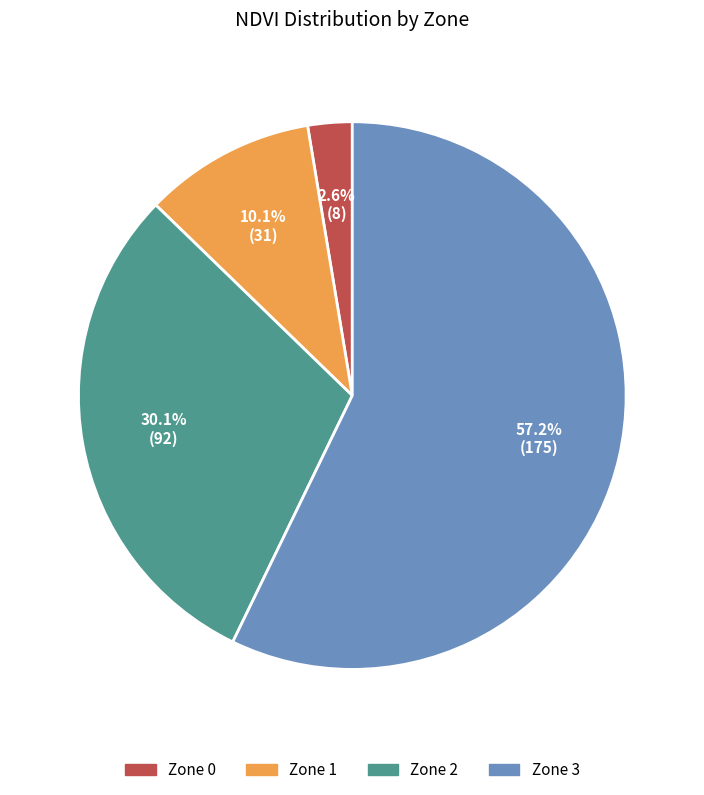

Is there any slice that represents more than half of the pie?

Yes